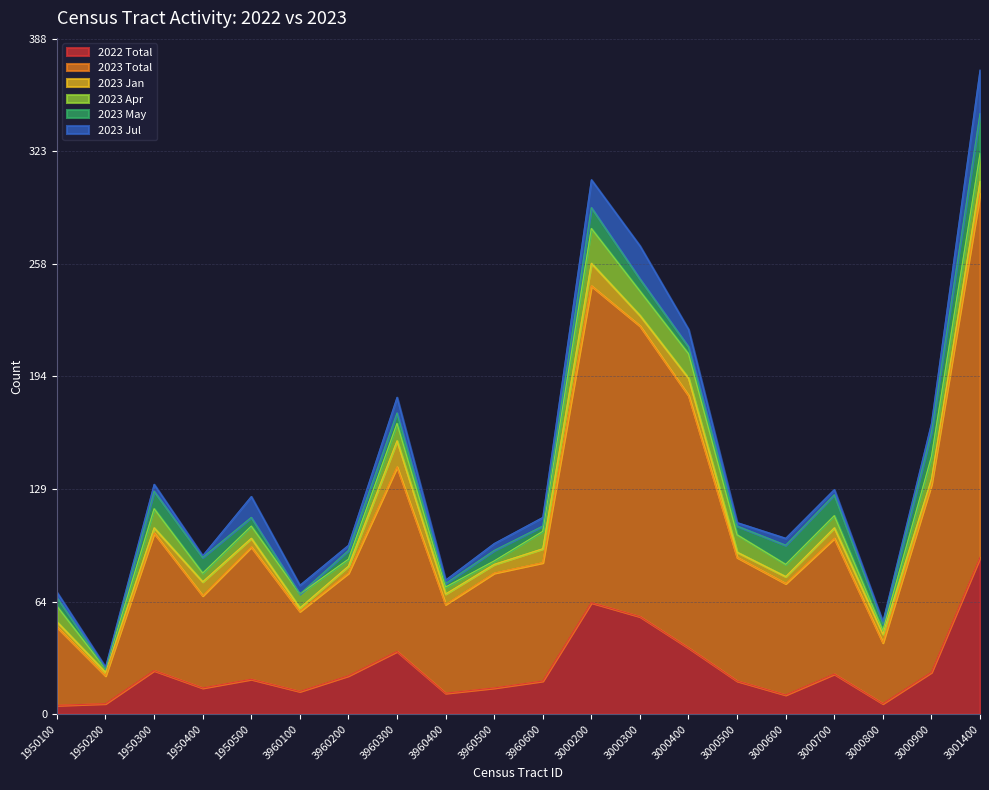

Which series changed the most between 53003960200 and 53063000500?

2023 Total